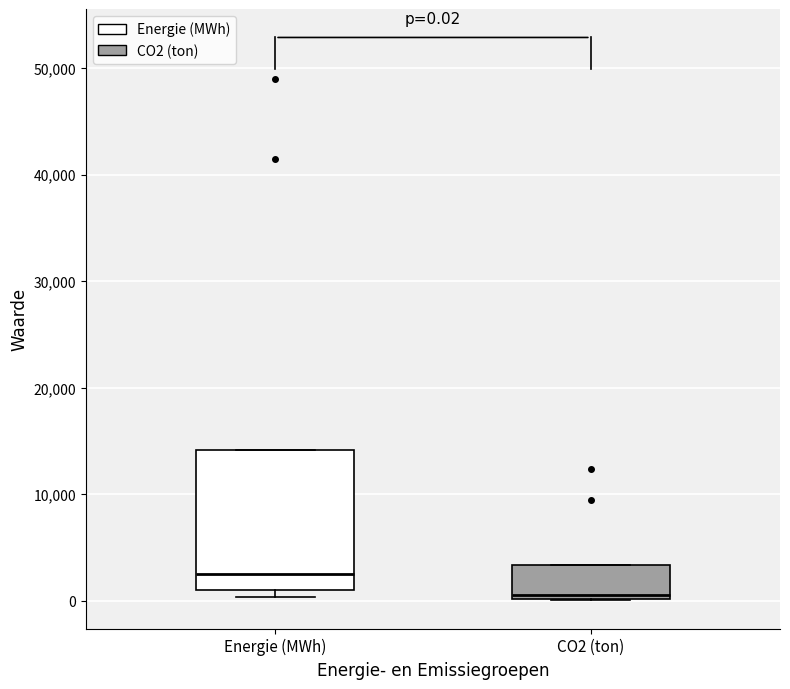

Which box is the tallest, from its lower edge to its upper edge?

Energie (MWh)